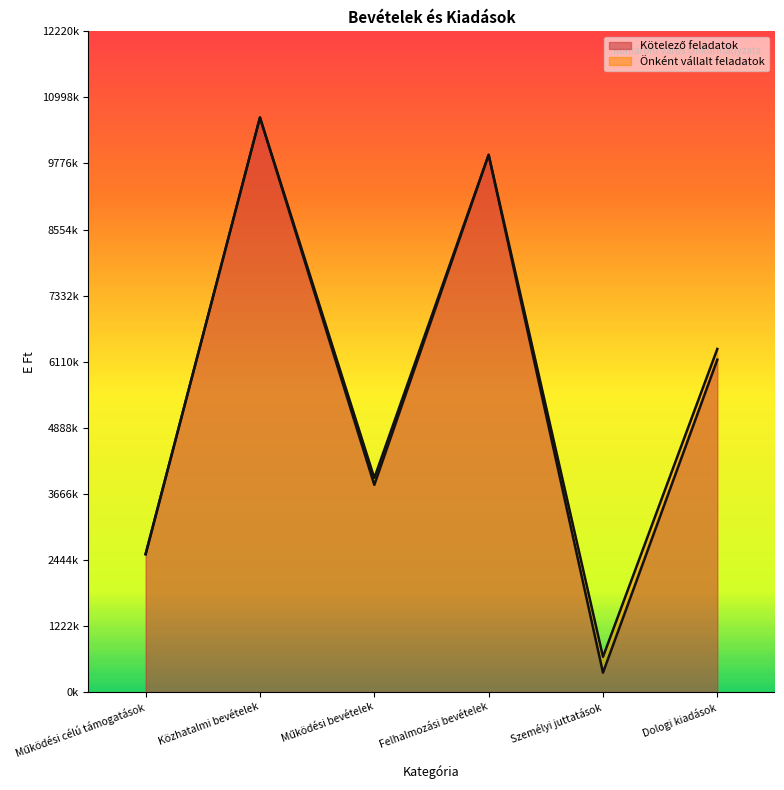

What is the change in value from Személyi juttatások to Dologi kiadások?

+5791049